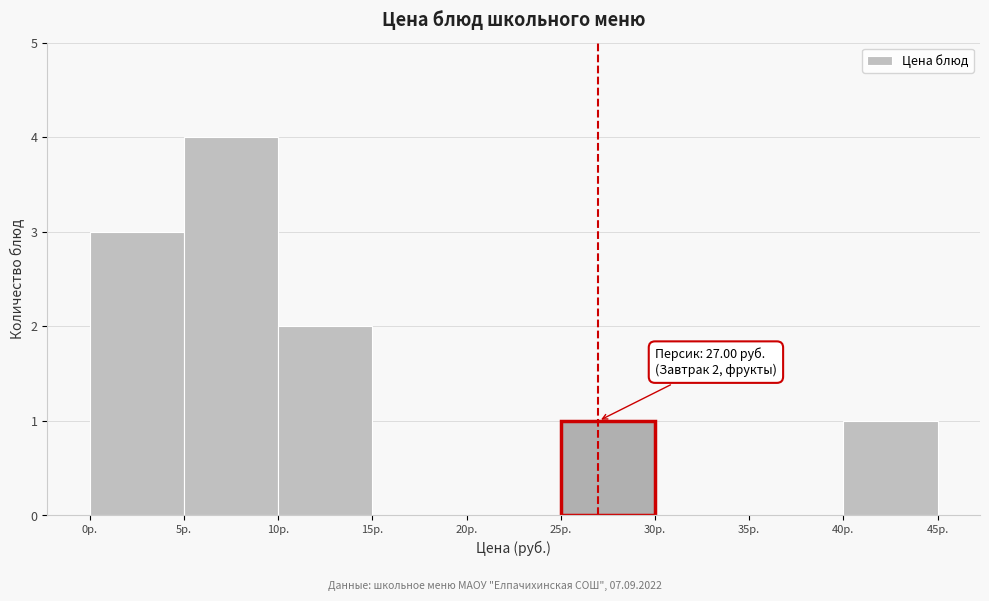

Over which range of the x-axis is the bar tallest?

5 to 10